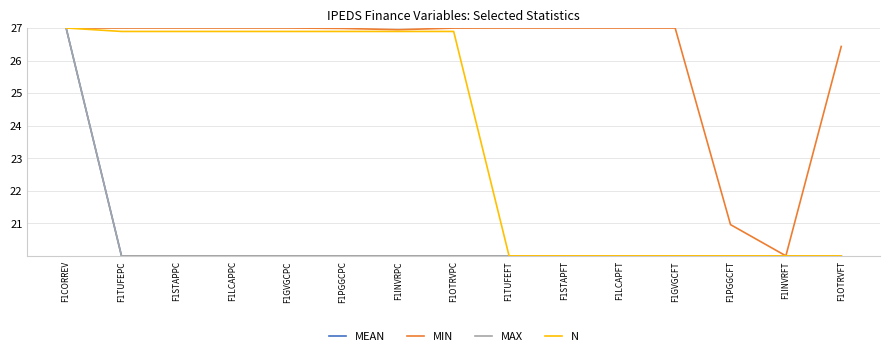

What position from the right is F1LCAPFT?

5